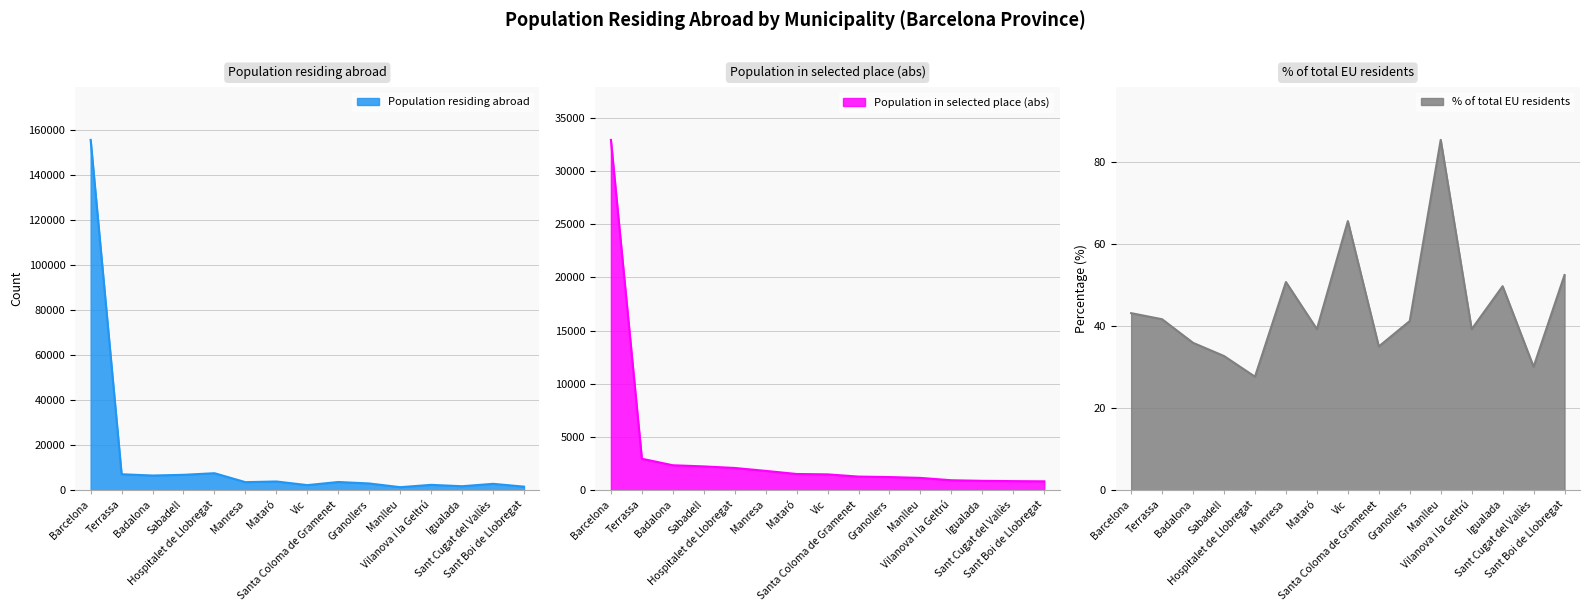

True or false: % of total EU residents and Population residing abroad cross at least once.

False